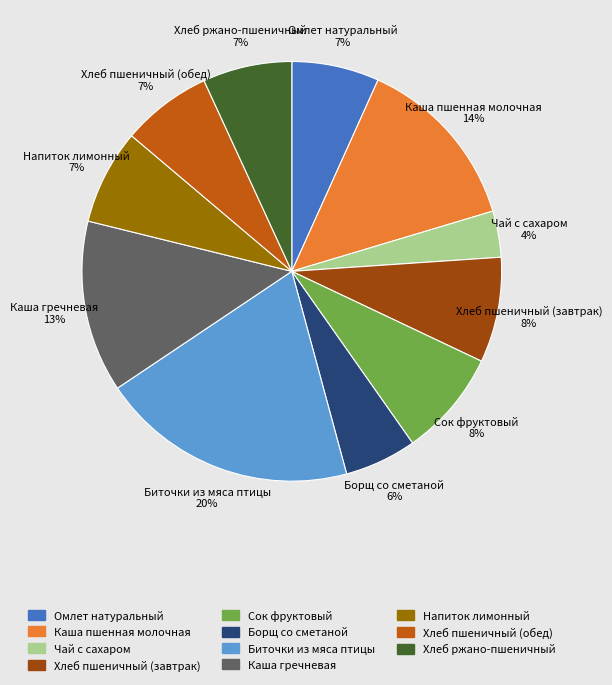

To the nearest percent, what portion does Каша гречневая represent?

13%